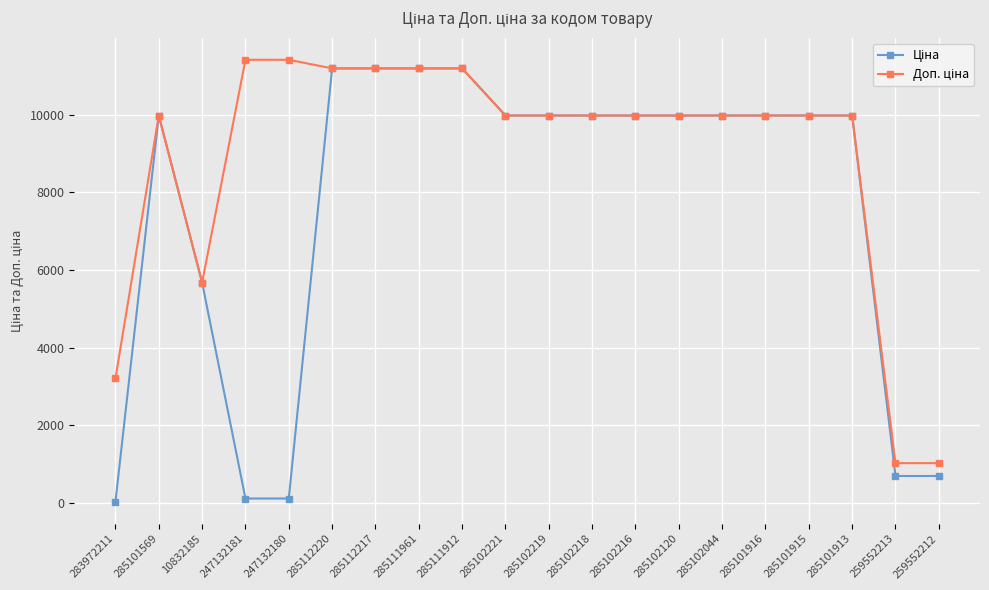

At how many categories does at least one series exceed 4279?

17